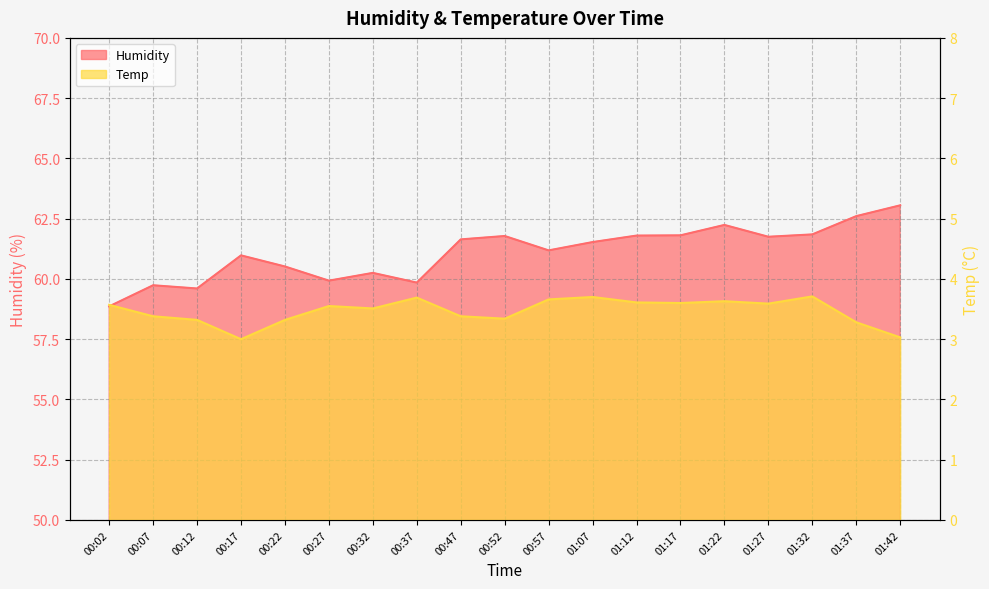

At which category does Temp reach its first local peak?

00:27